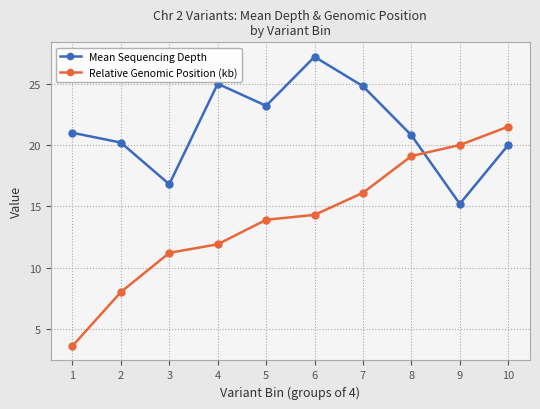

Reading right to left, what are all the values shown in this chart?

Mean Sequencing Depth: 10=20.0	9=15.2	8=20.8	7=24.8	6=27.2	5=23.2	4=25.0	3=16.8	2=20.2	1=21.0
Relative Genomic Position (kb): 10=21.5	9=20.0	8=19.1	7=16.1	6=14.3	5=13.9	4=11.9	3=11.2	2=8.0	1=3.6